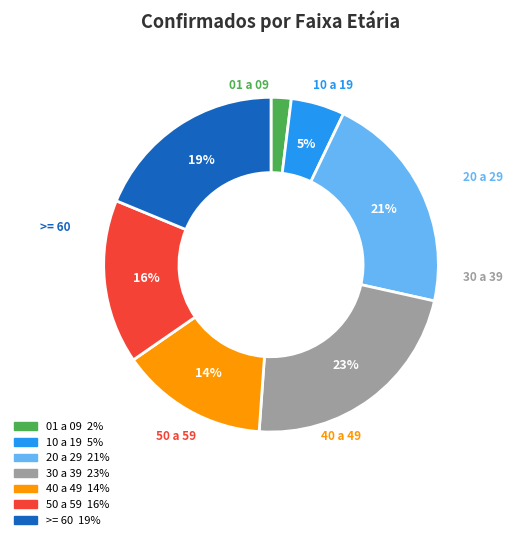

What is the ratio of the value at 01 a 09 to the value at 30 a 39?

0.1